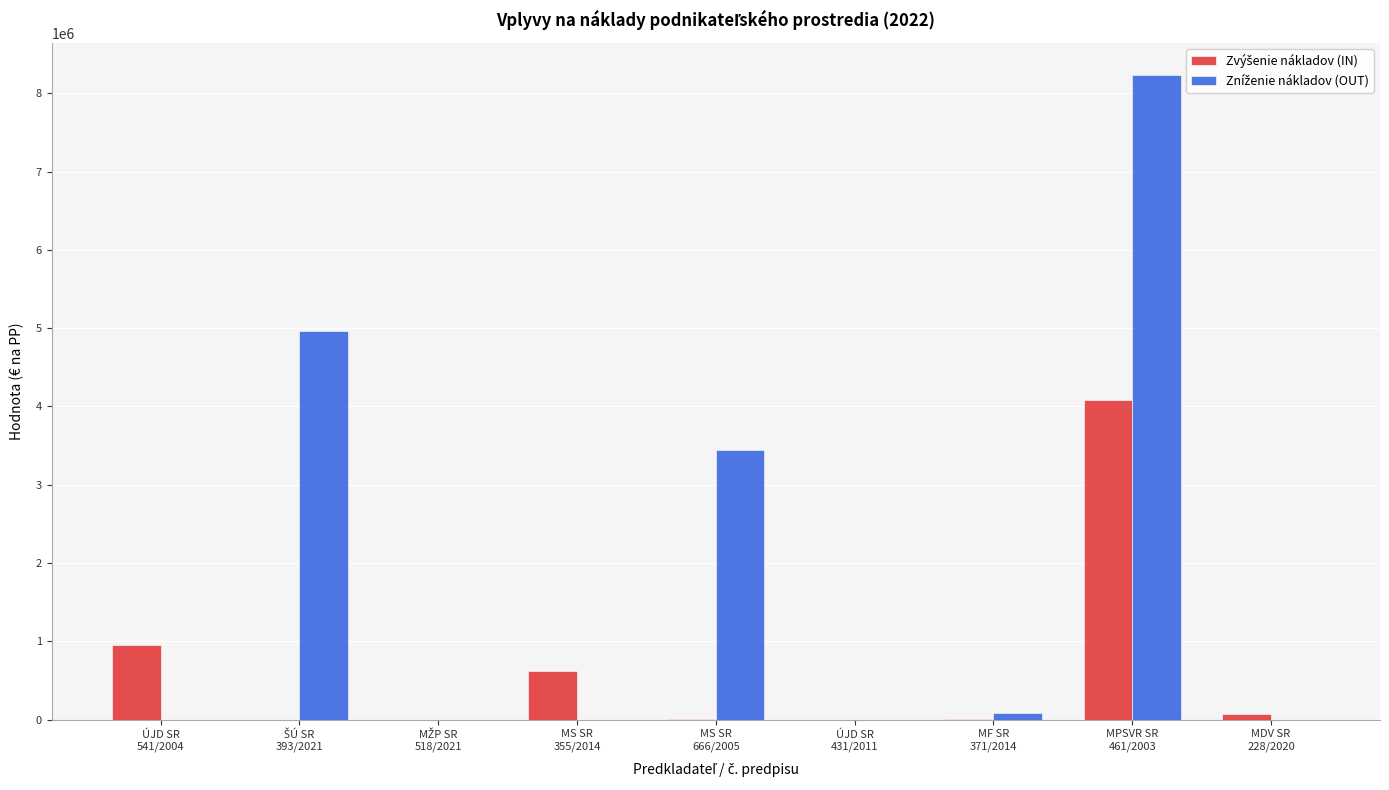

What is the greatest value displayed?

8232176.0